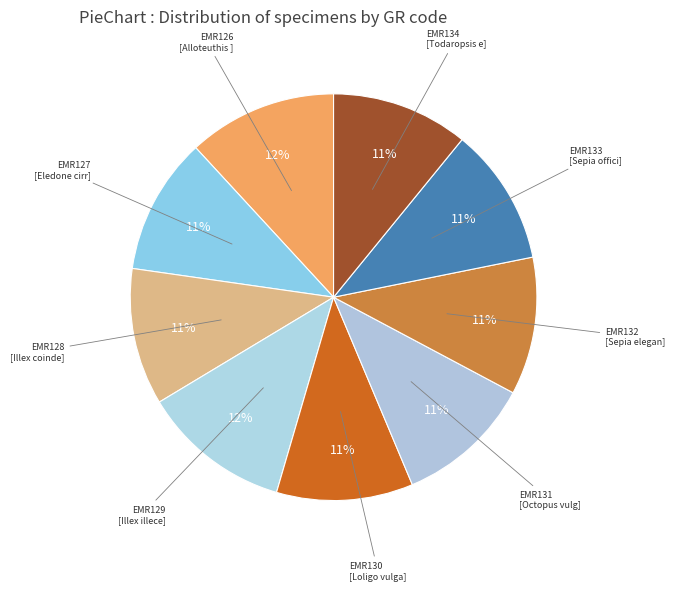

Approximately how many times larger is the value at EMR130 compared to EMR133?

1.0